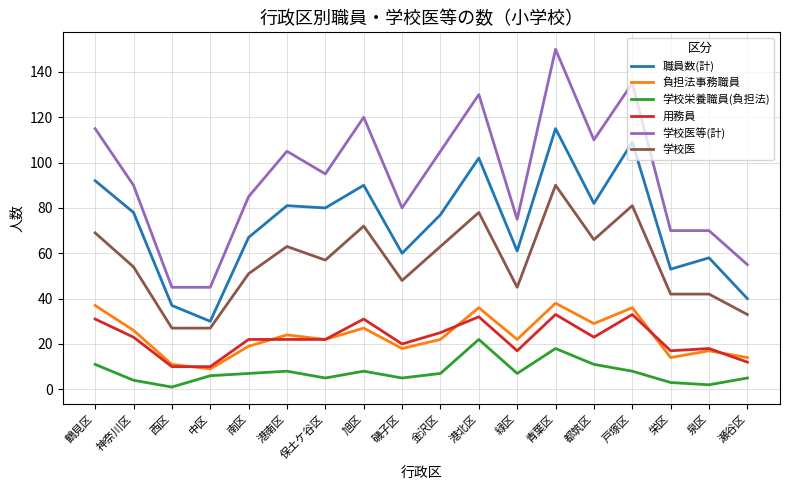

The value of 学校医等(計) at 南区 is 43. True or false?

False